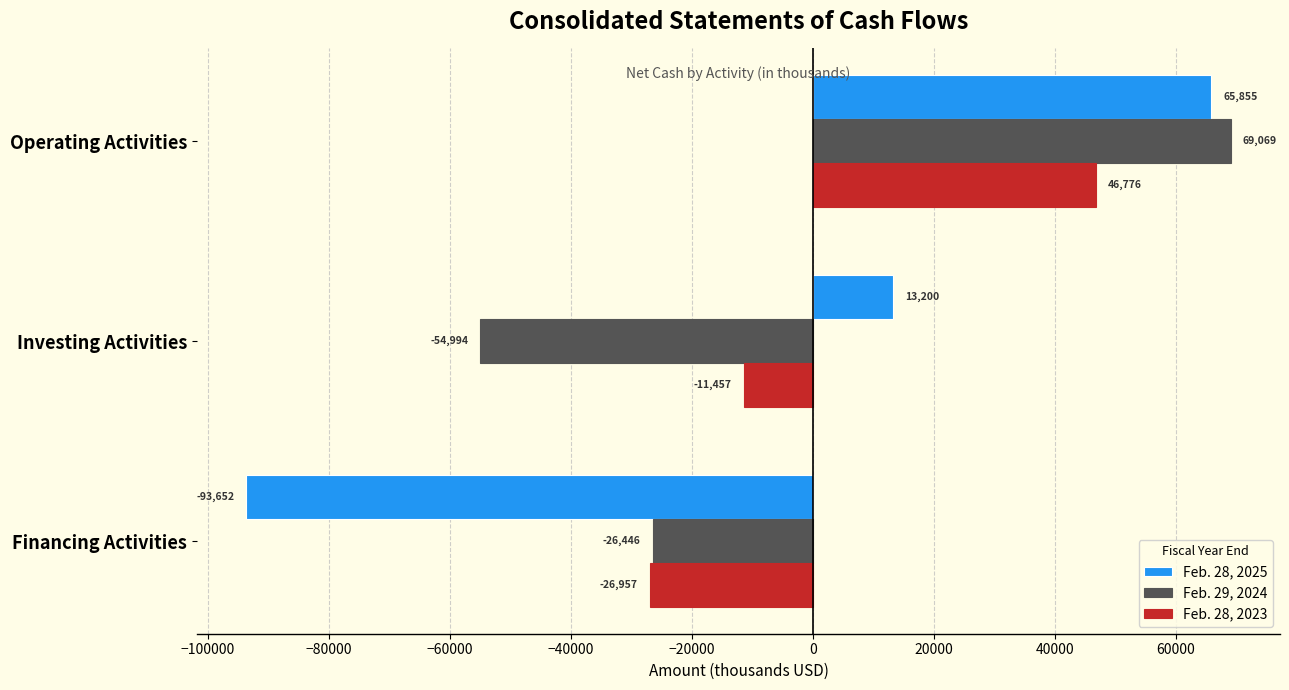

What is the sum of the Feb. 28, 2025 values at Operating Activities and Financing Activities?

-27797